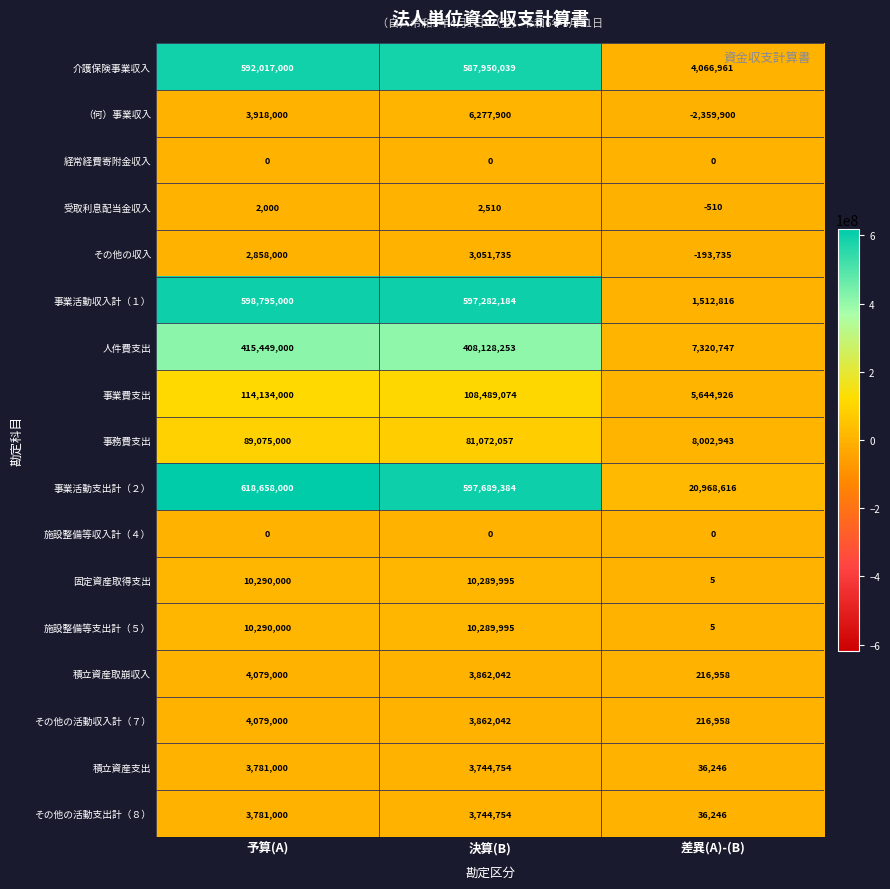

How many series are shown in this chart?

17